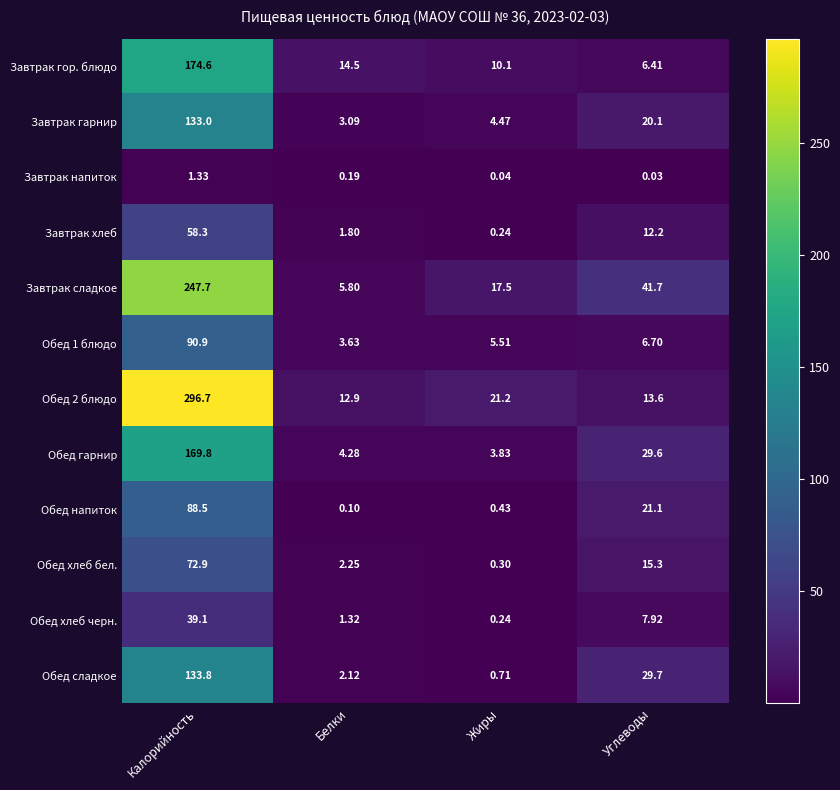

At which category does the chart reach its minimum across all series?

Углеводы